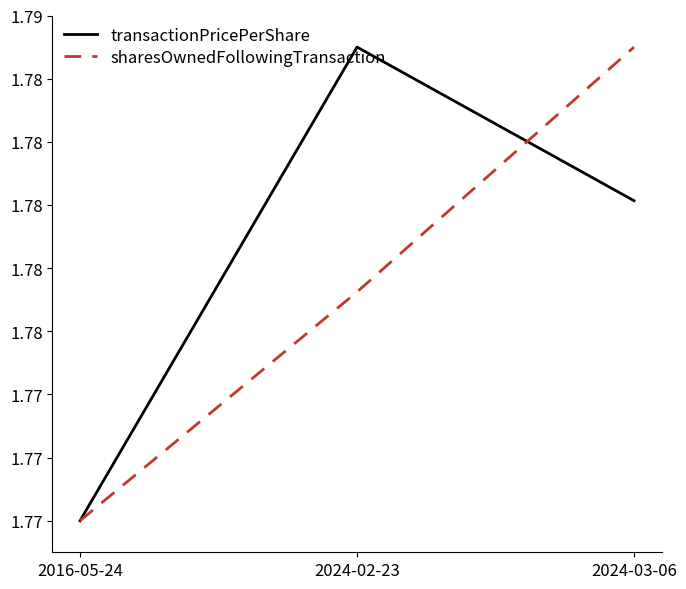

The transactionPricePerShare series shows 2.4 at 2024-02-23. True or false?

False